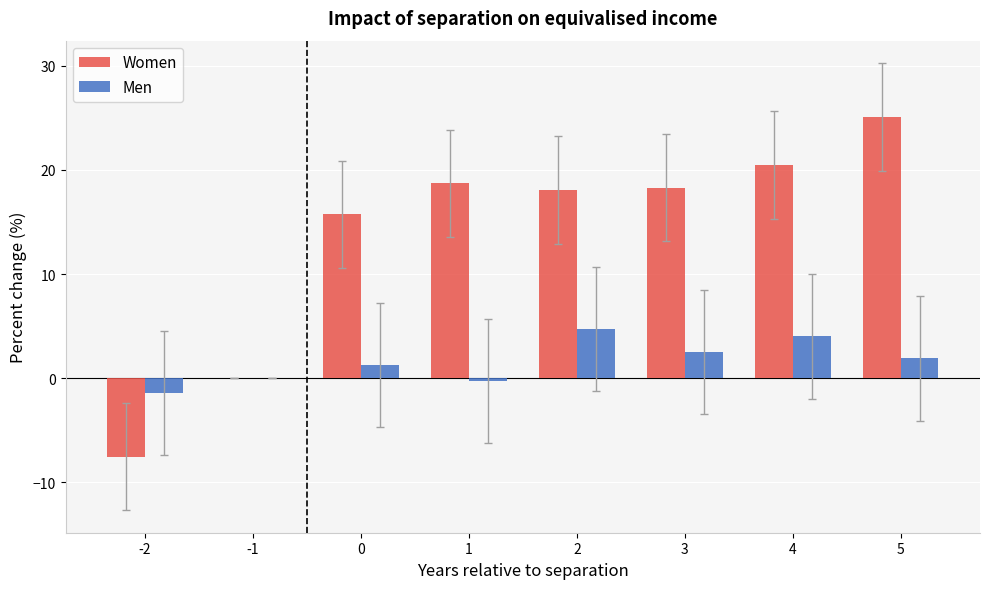

Is it true that Men equals 1.3 at 0?

True